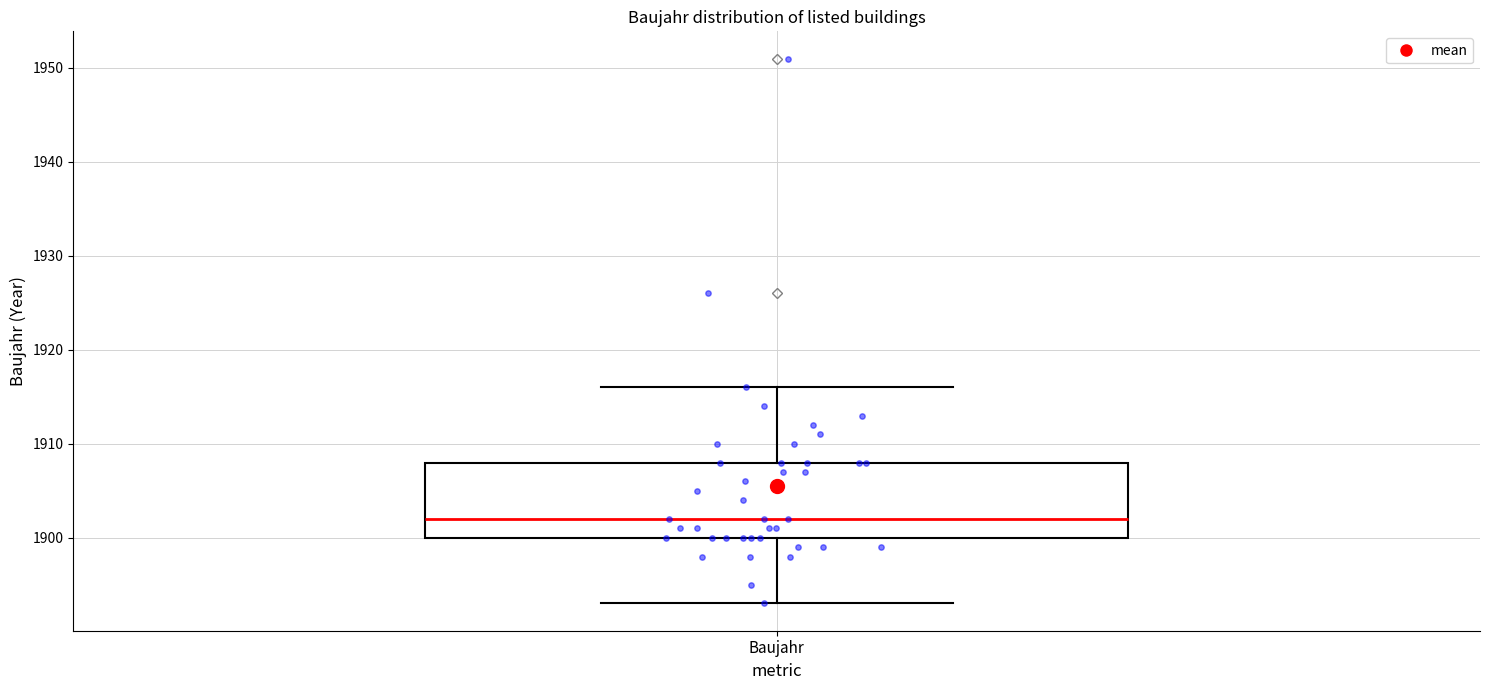

Transcribe this box plot: give where the median line is, the range the box spans, and where the two whiskers end, as read against the y-axis. The values are not printed on the chart, so give them approximately, as read against the axis.

median 1902, box 1900 to 1908, whiskers 1893 to 1916